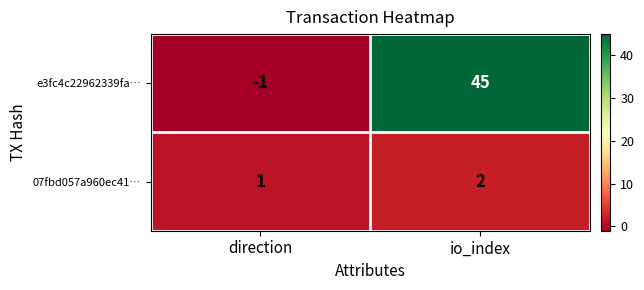

Rank the series at direction from lowest to highest value.

e3fc4c22962339fa…, 07fbd057a960ec41…